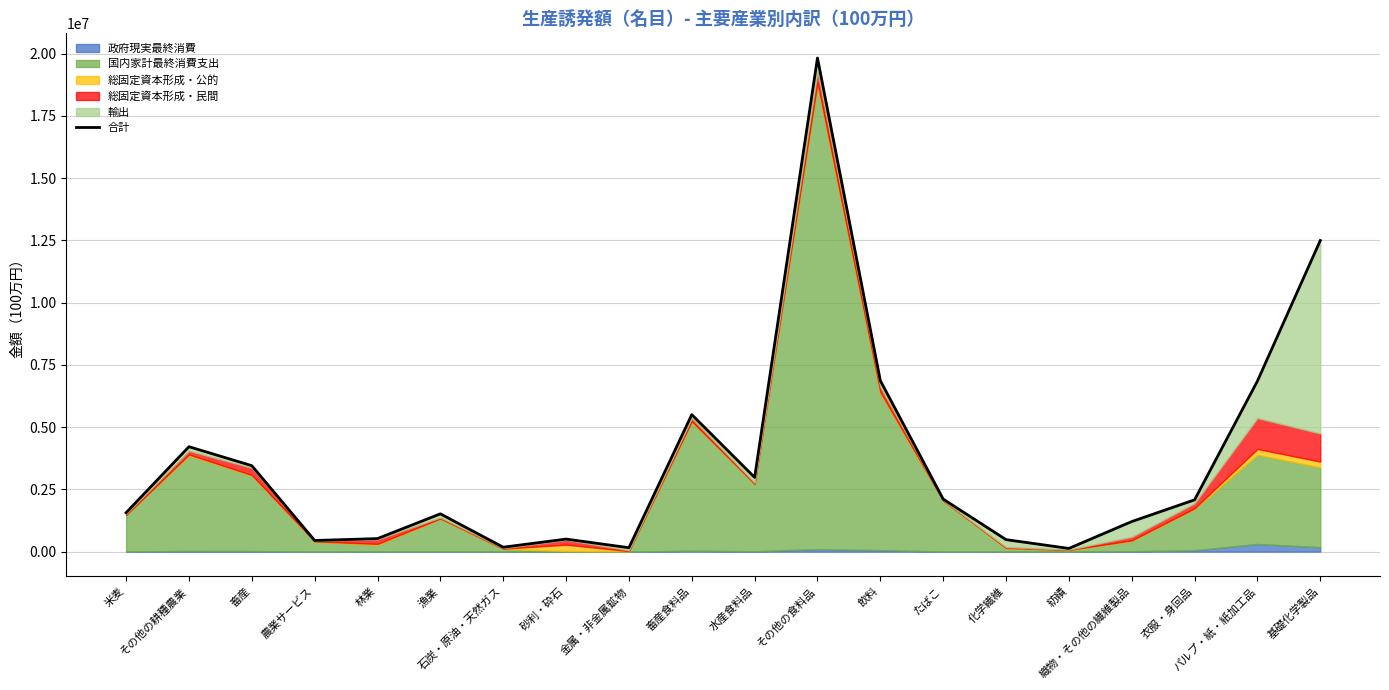

How many categories are shown in the chart?

20